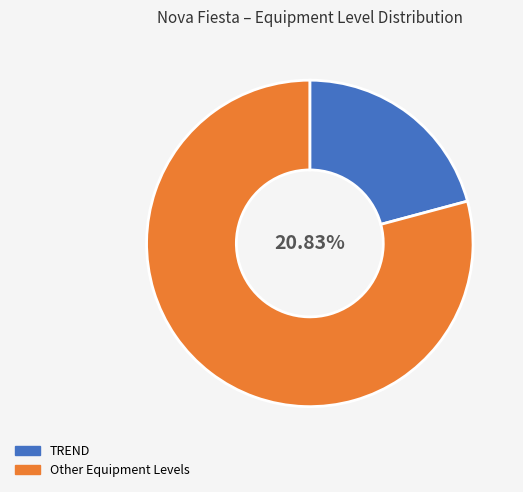

Is it true that MOOD is 15% of the pie?

False